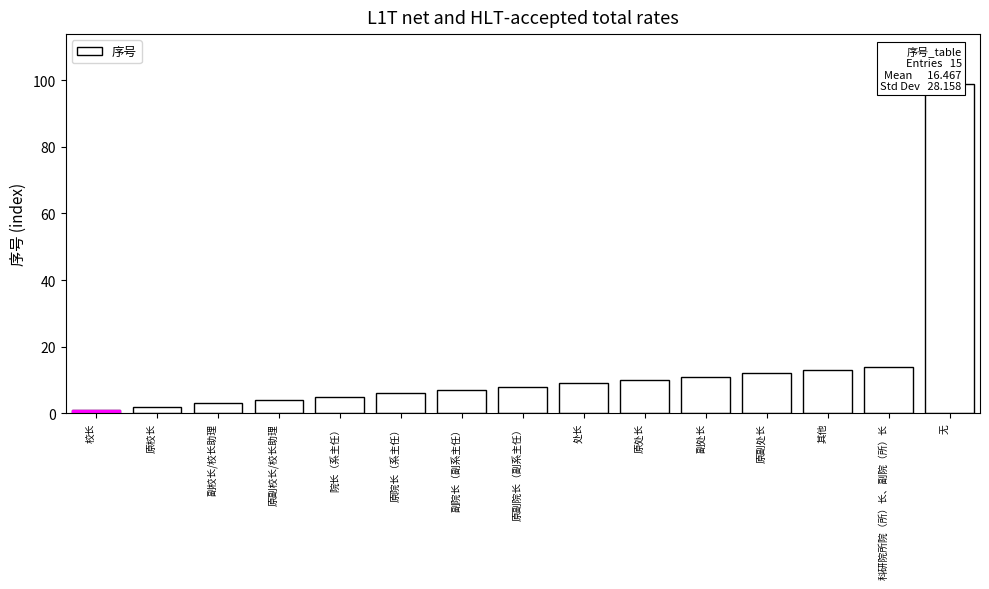

Which label corresponds to the smallest value in the chart?

校长